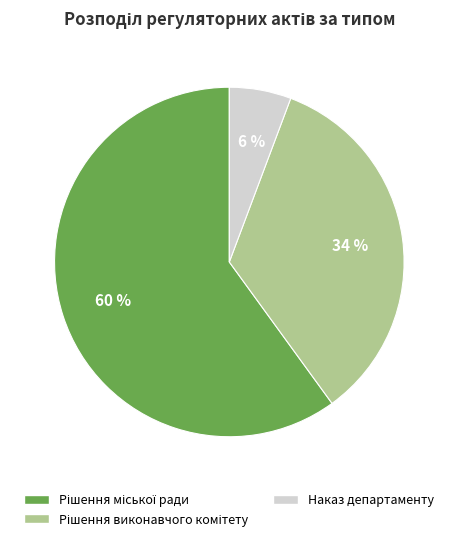

To the nearest percent, what is the difference between the largest and smallest slice percentages?

54%